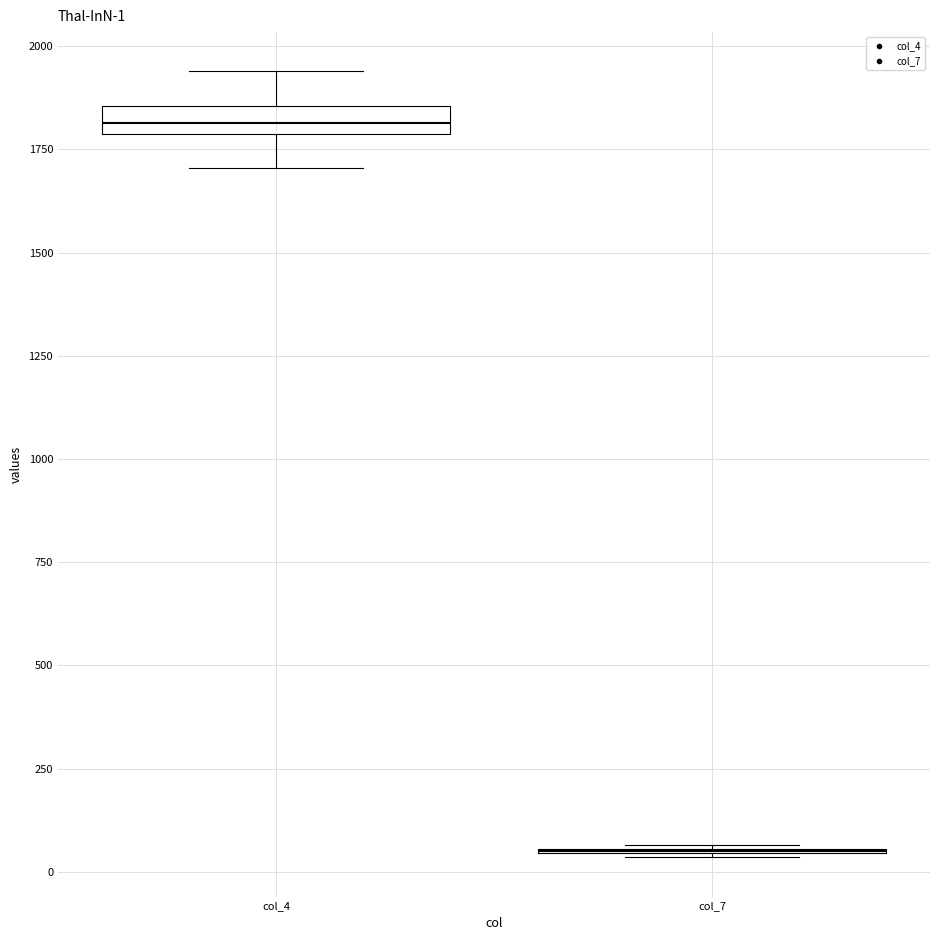

Which box is the tallest, from its lower edge to its upper edge?

col_4